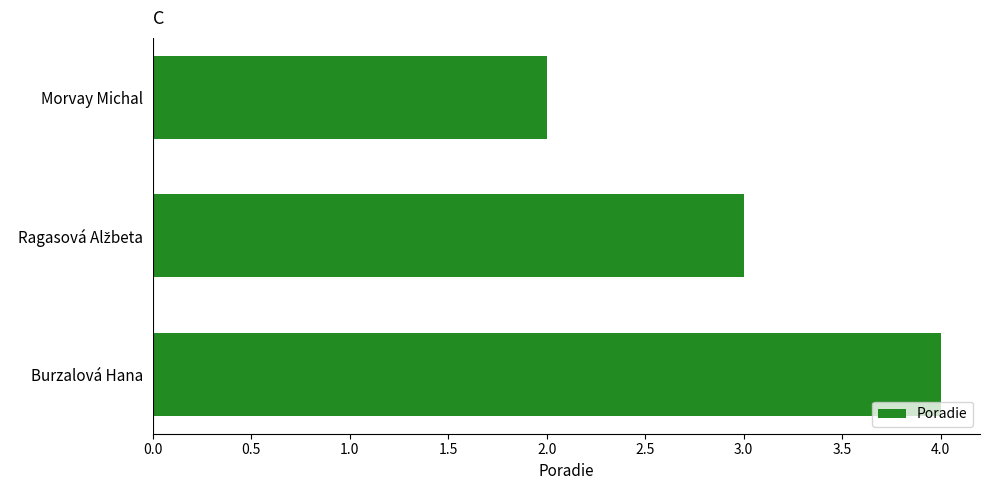

What is the minimum value shown in the chart?

2